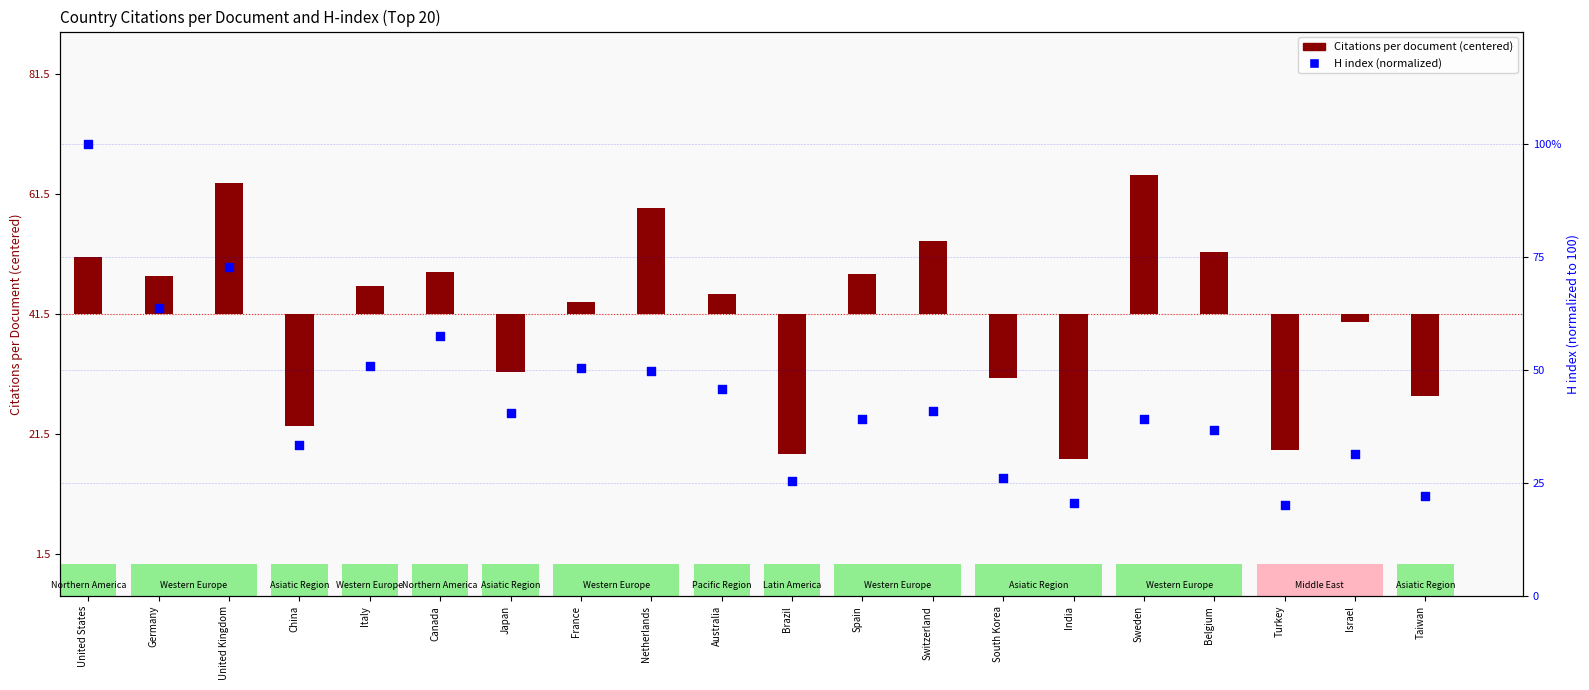

Which series has the largest total across all categories?

H index (normalized)